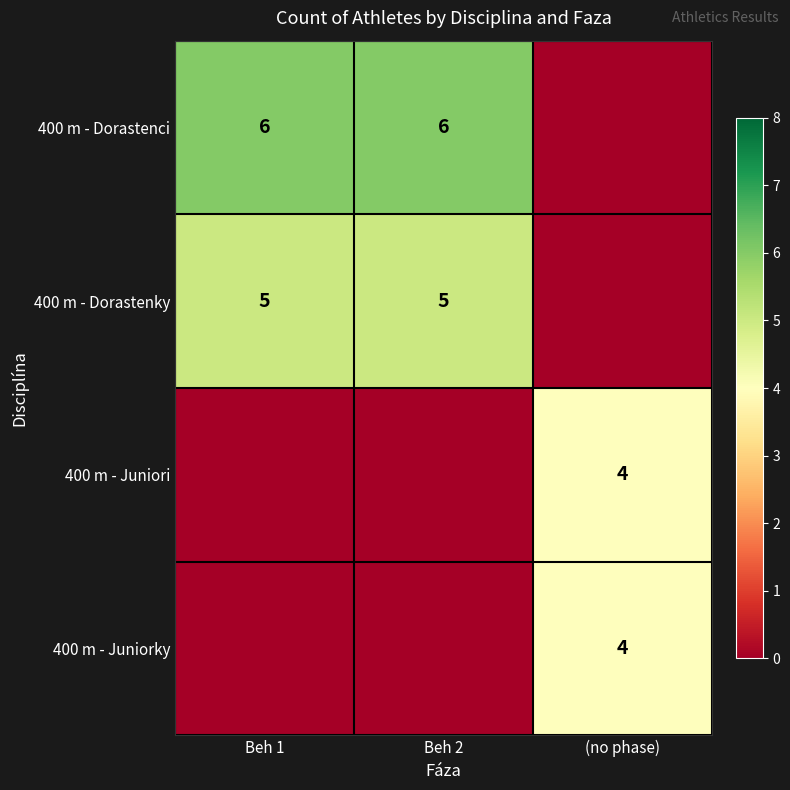

True or false: 400 m - Juniorky has a value of 4 at (no phase).

True